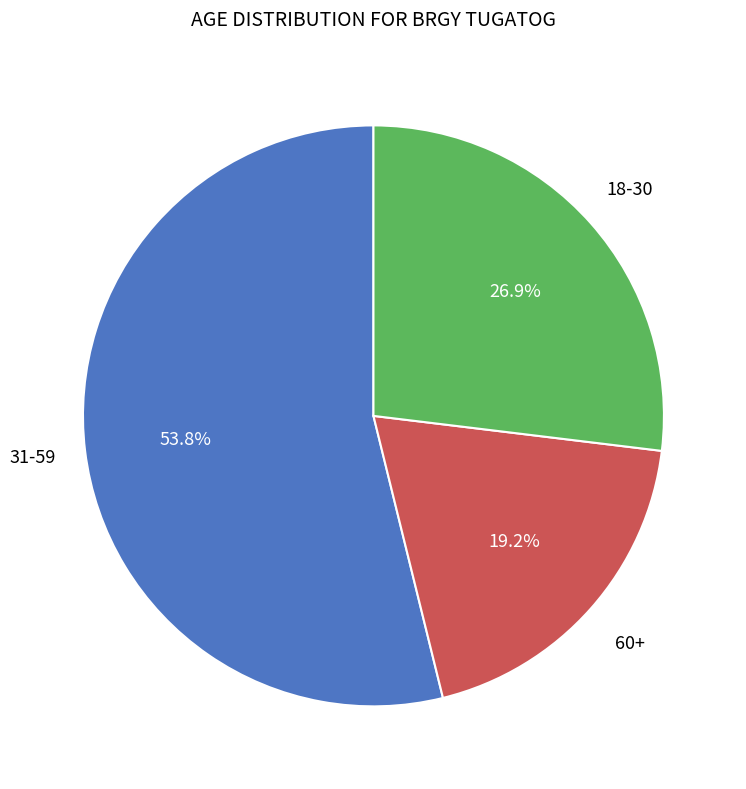

To the nearest percent, what is the average slice percentage?

33%